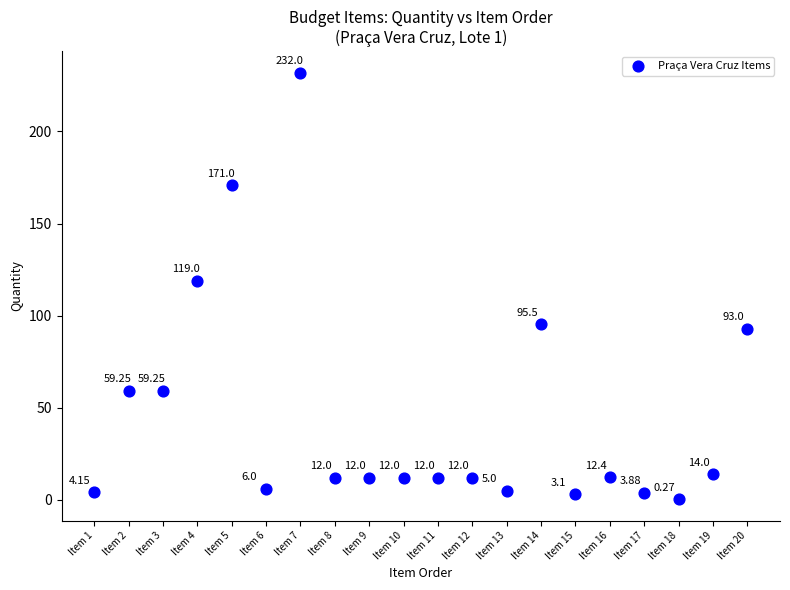

What is the range of X values (max minus min)?

19.0